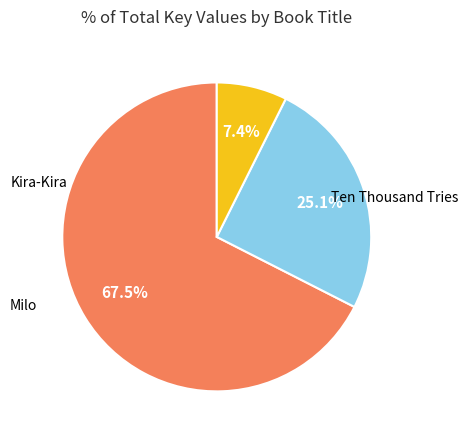

What is the smallest slice in the pie chart?

Kira-Kira